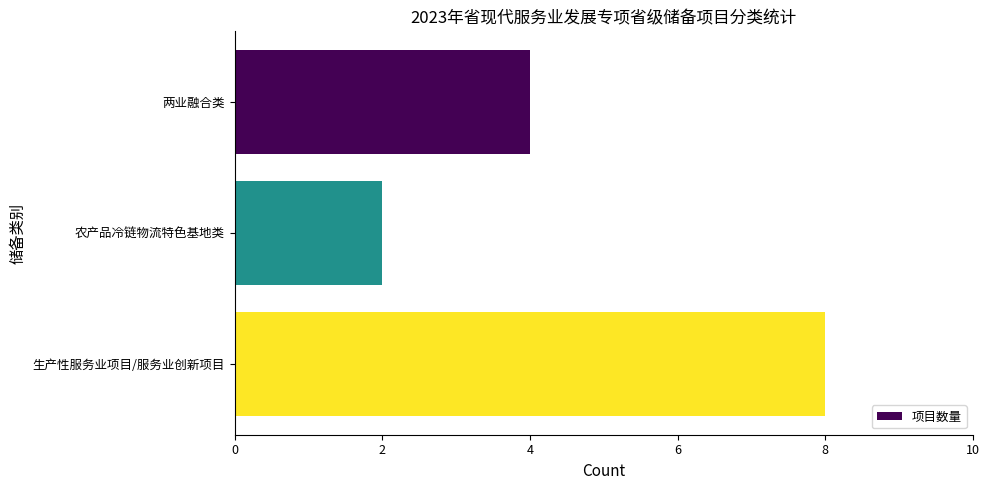

Reading bottom to top, extract all data points from this chart.

8	2	4